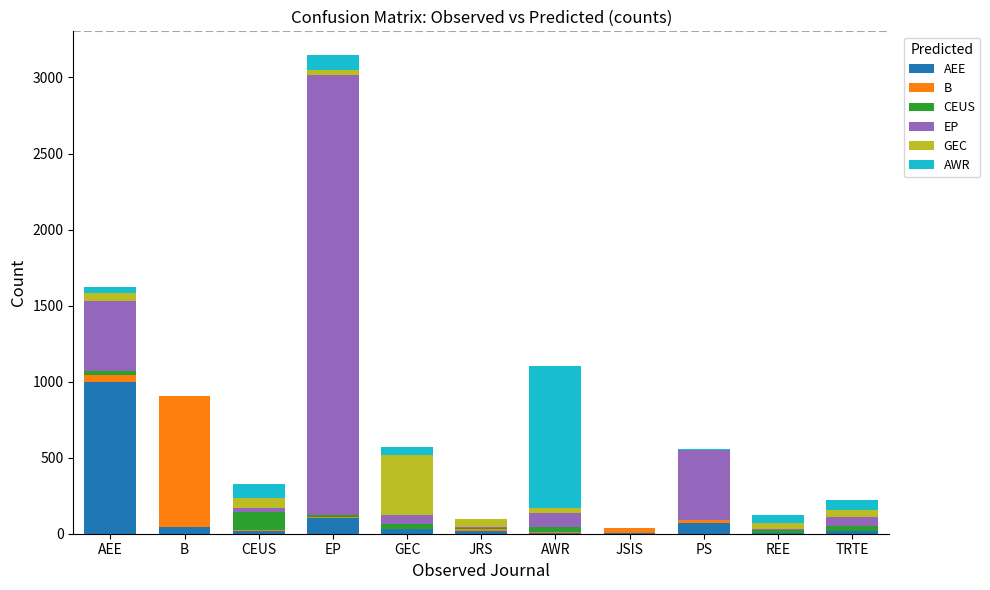

Are the bars horizontal?

No